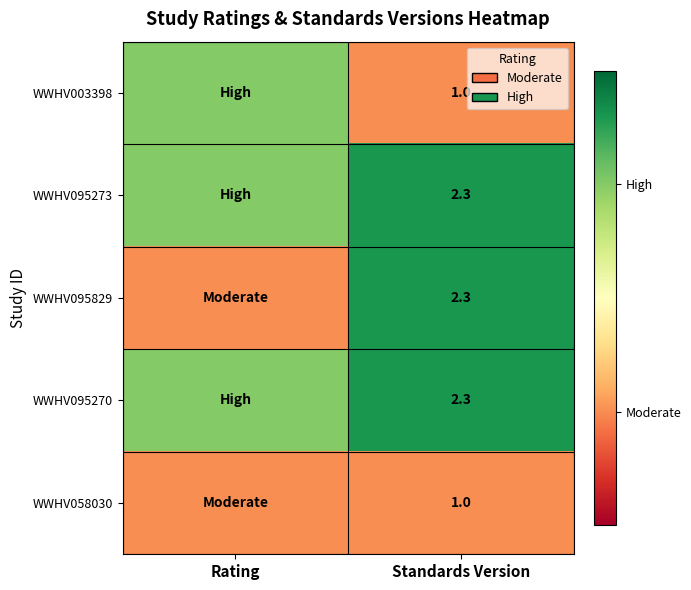

What is the difference between the highest and lowest values at Standards Version?

1.3